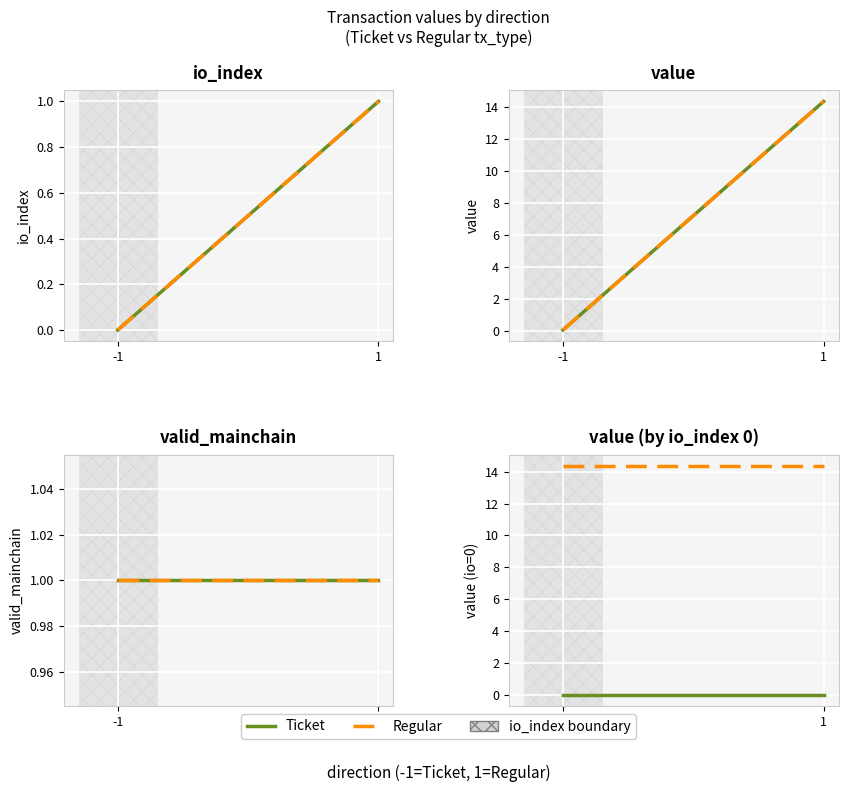

Reading right to left, transcribe all the data shown in this chart.

Ticket: 0.0	0.0
Regular: 14.3	14.3